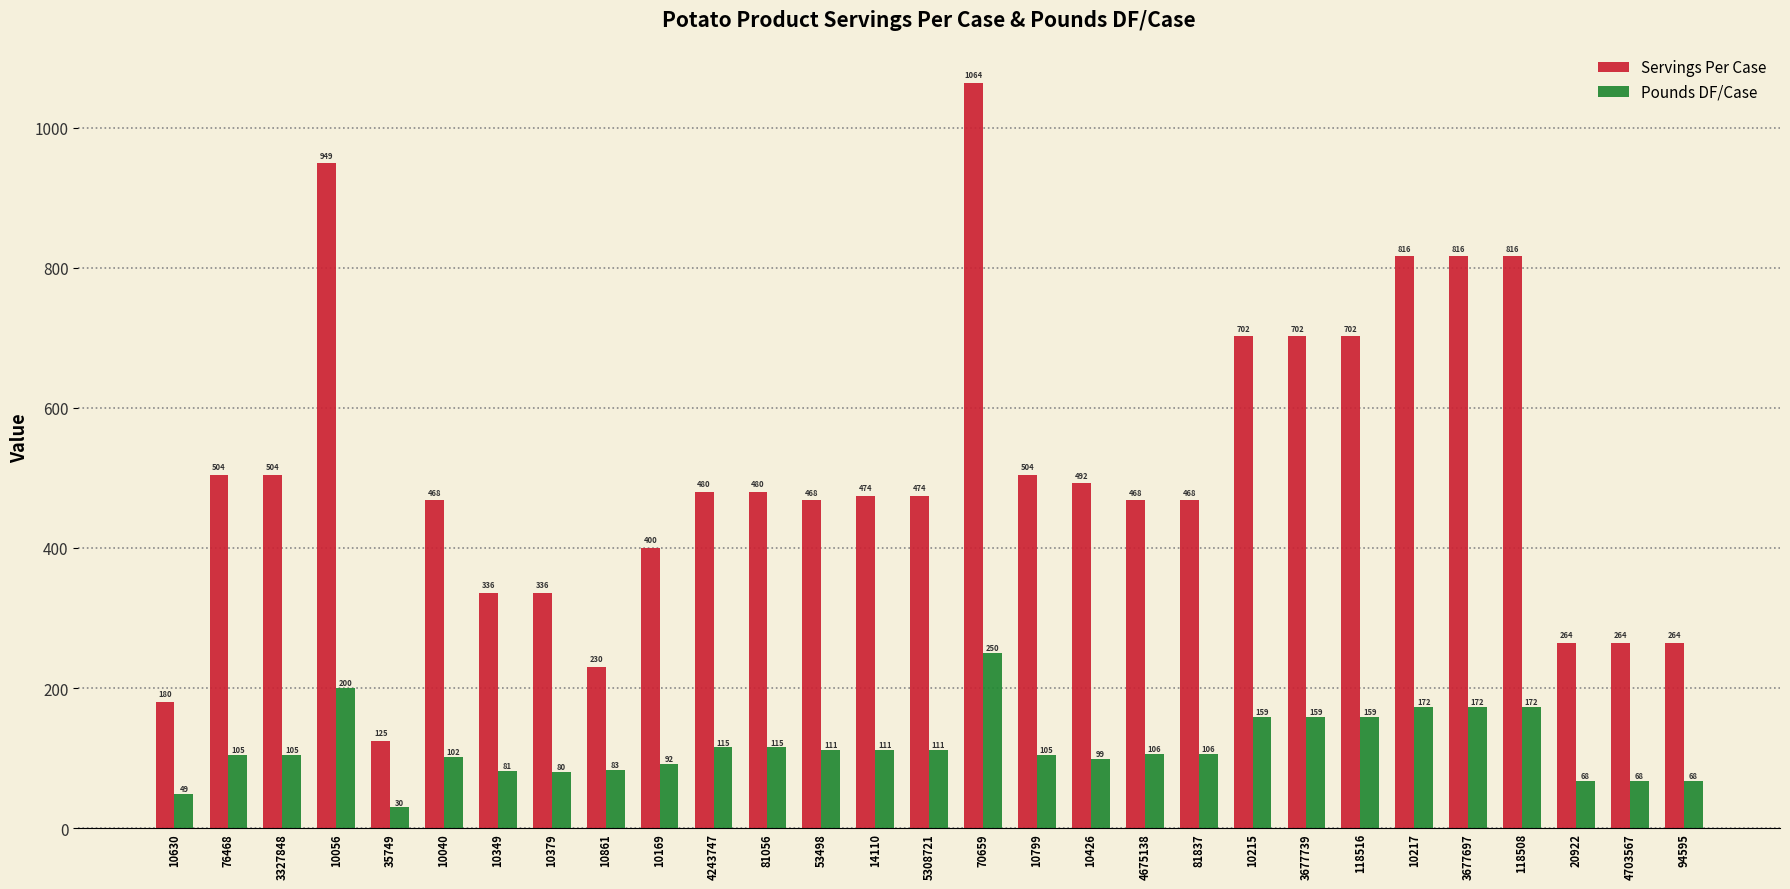

Which series changed the most between 81056 and 53498?

Servings Per Case